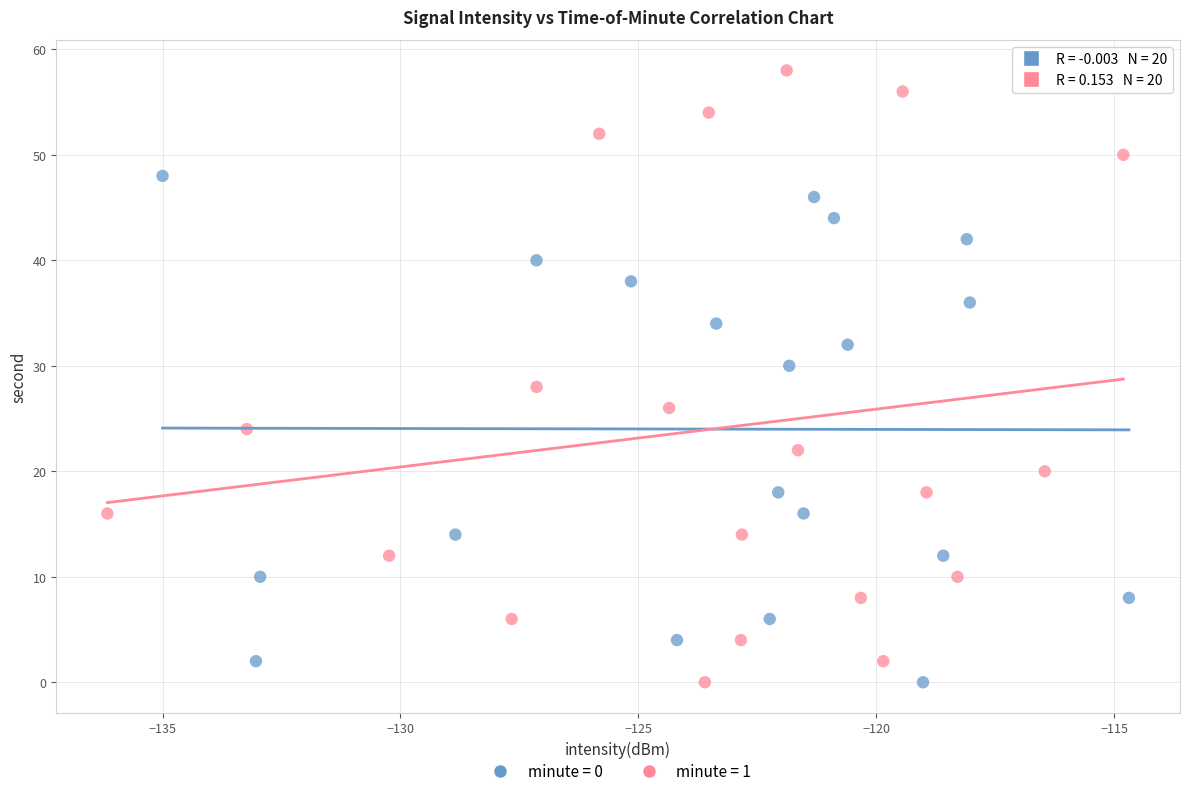

Which series has the widest spread of Y values?

minute = 1